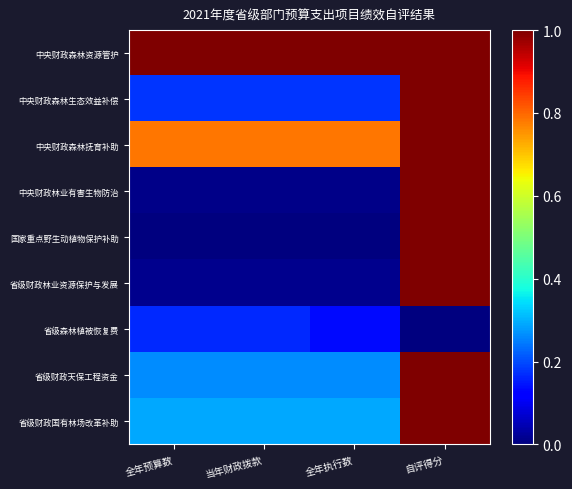

List the series in order of their peak value, highest first.

中央财政森林资源管护, 中央财政森林生态效益补偿, 中央财政森林抚育补助, 中央财政林业有害生物防治, 国家重点野生动植物保护补助, 省级财政林业资源保护与发展, 省级财政天保工程资金, 省级财政国有林场改革补助, 省级森林植被恢复费